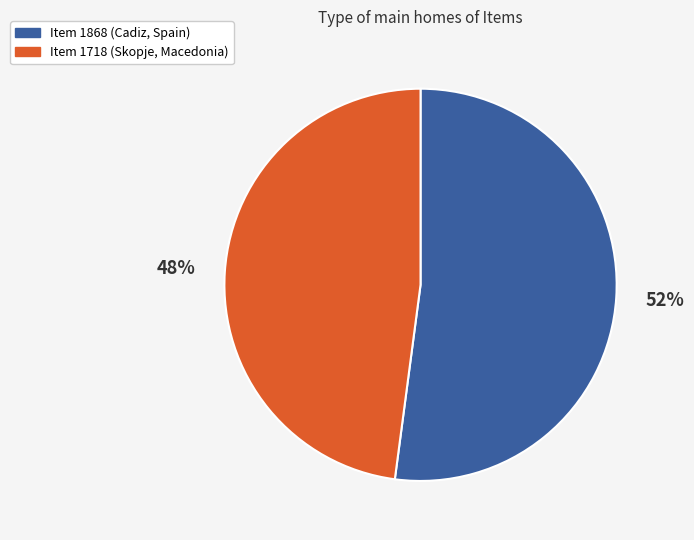

Is it true that Item 1868 (Cadiz, Spain) is 52% of the pie?

True